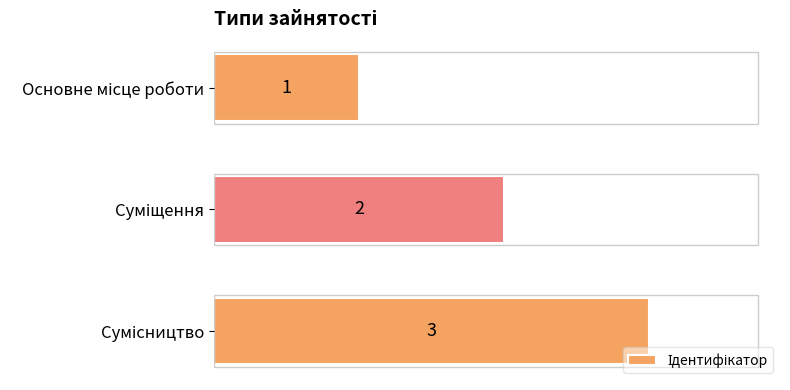

What is the value of the 2nd bar from the top?

2